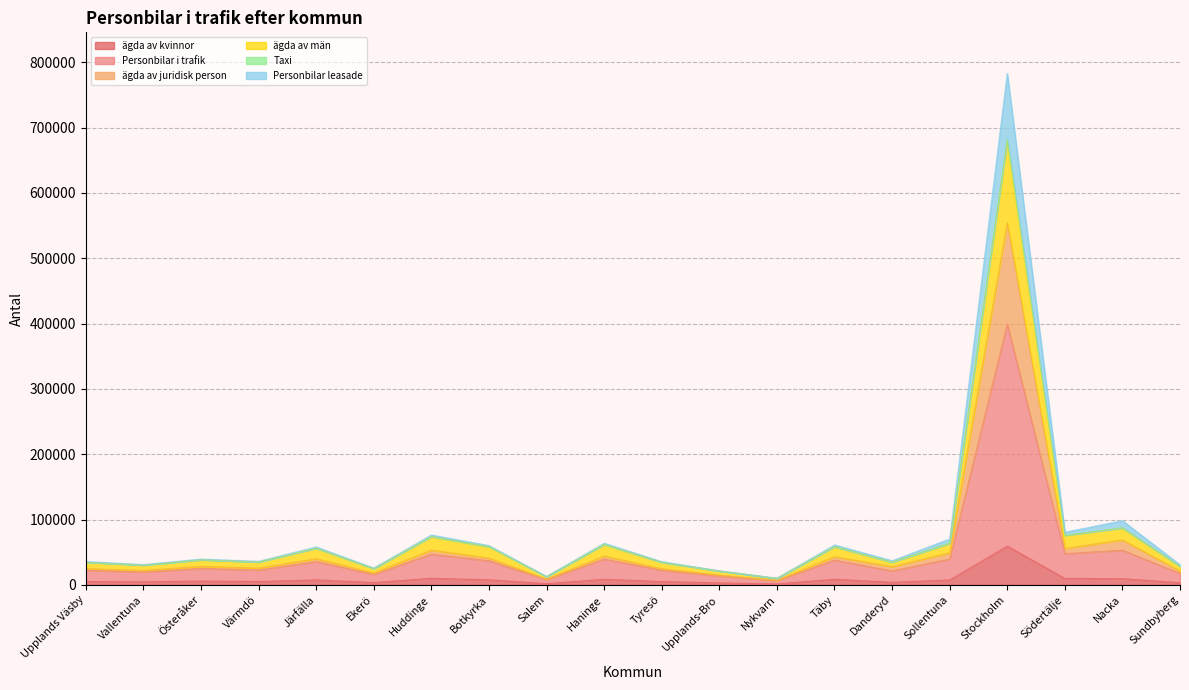

At which label does ägda av kvinnor reach its peak?

Stockholm